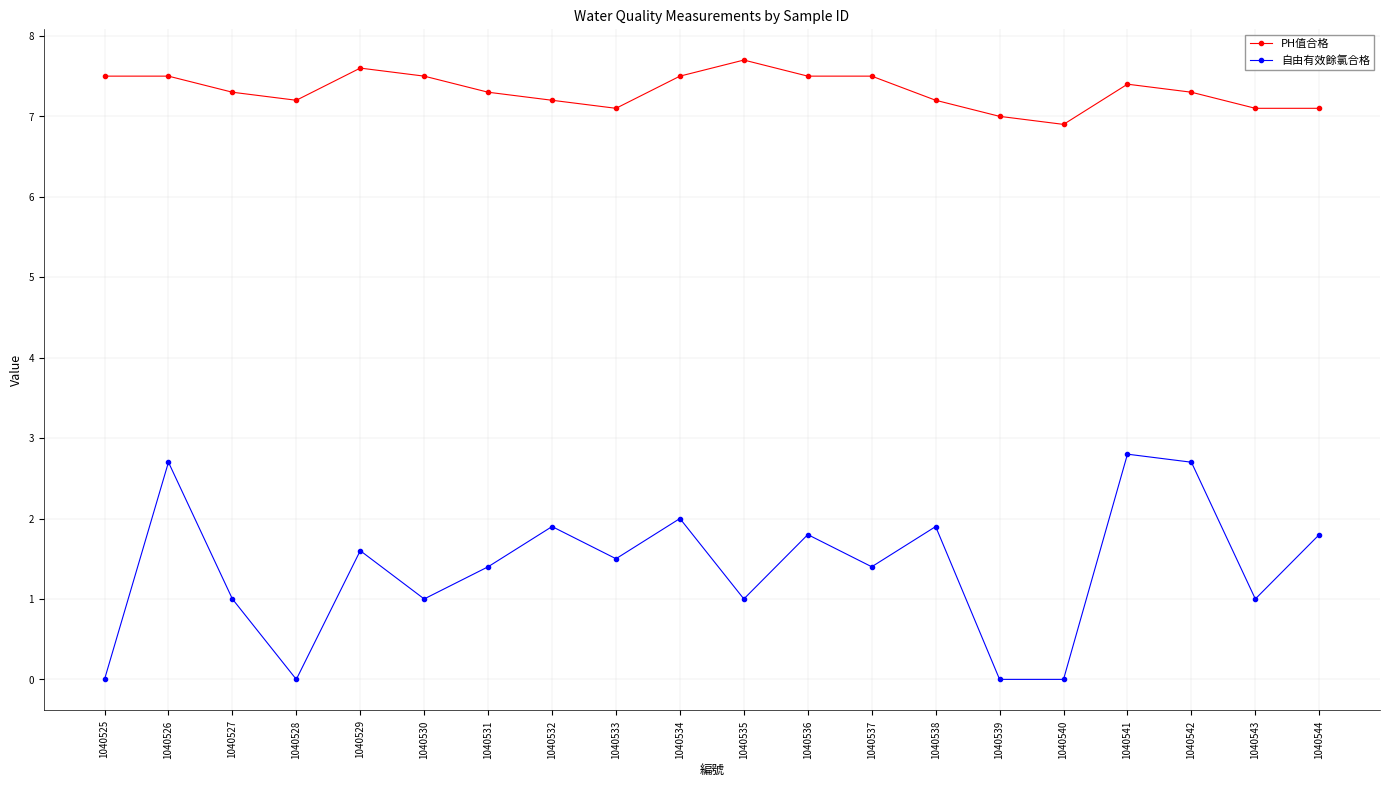

Reading right to left, list all the values displayed in this chart.

PH值合格: 1040544=7.1	1040543=7.1	1040542=7.3	1040541=7.4	1040540=6.9	1040539=7.0	1040538=7.2	1040537=7.5	1040536=7.5	1040535=7.7	1040534=7.5	1040533=7.1	1040532=7.2	1040531=7.3	1040530=7.5	1040529=7.6	1040528=7.2	1040527=7.3	1040526=7.5	1040525=7.5
自由有效餘氯合格: 1040544=1.8	1040543=1.0	1040542=2.7	1040541=2.8	1040540=0.0	1040539=0.0	1040538=1.9	1040537=1.4	1040536=1.8	1040535=1.0	1040534=2.0	1040533=1.5	1040532=1.9	1040531=1.4	1040530=1.0	1040529=1.6	1040528=0.0	1040527=1.0	1040526=2.7	1040525=0.0